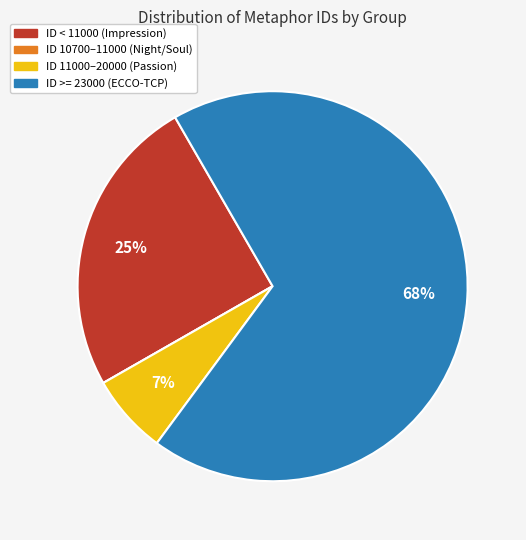

What is the majority slice?

ID >= 23000 (ECCO-TCP)